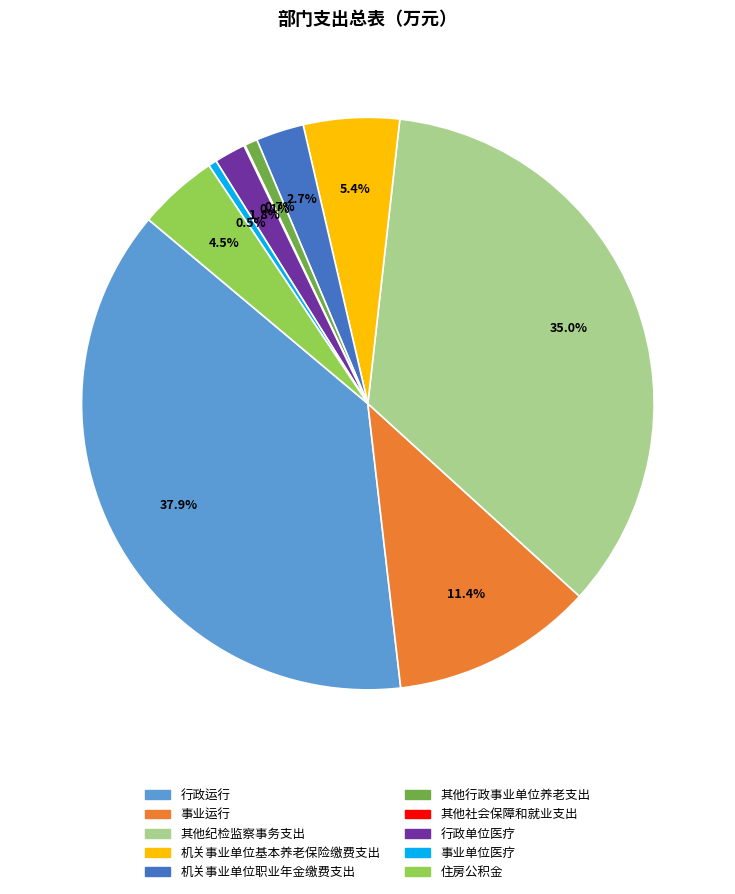

To the nearest percent, what is the difference between the 行政运行 and 其他行政事业单位养老支出 slice percentages?

37%